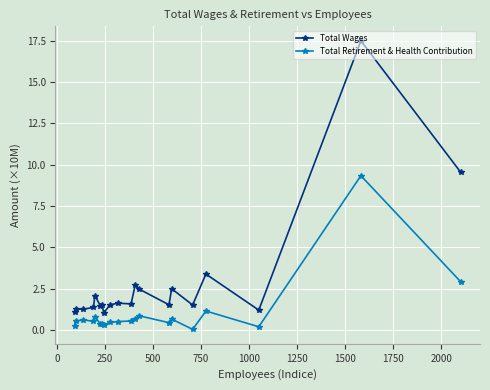

True or false: Total Retirement & Health Contribution and Total Wages cross at least once.

False